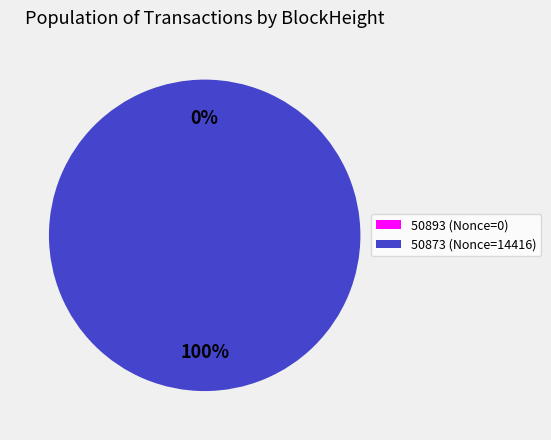

Is there a majority slice in this chart?

Yes